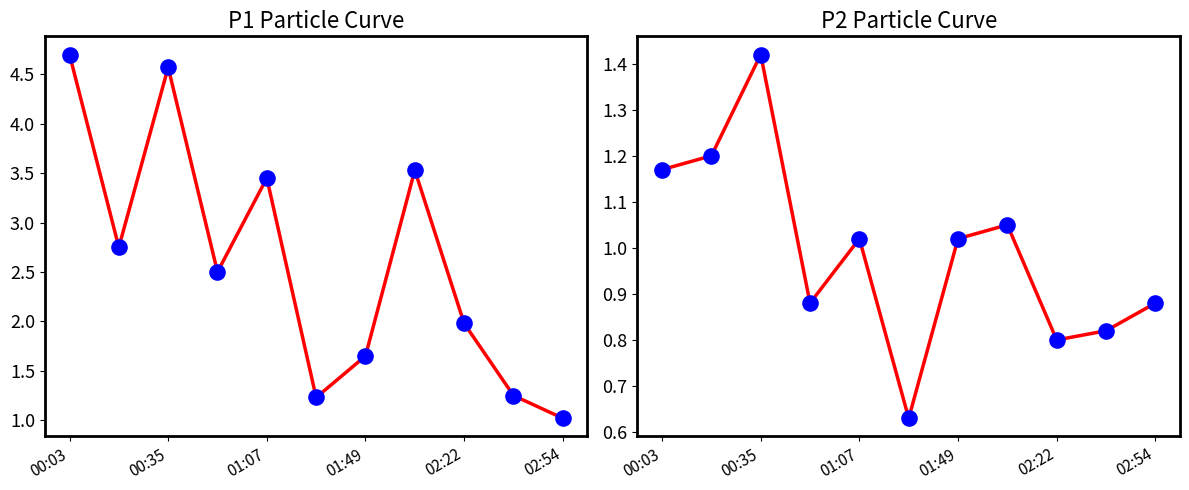

Which series contains the lowest Y value?

P2